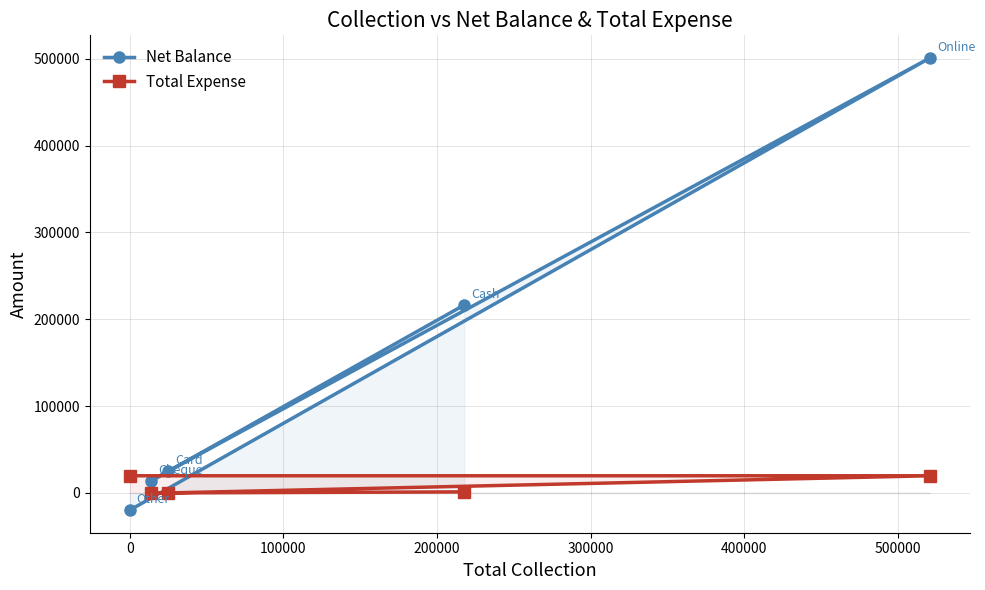

Which series has the largest total across all categories?

Net Balance